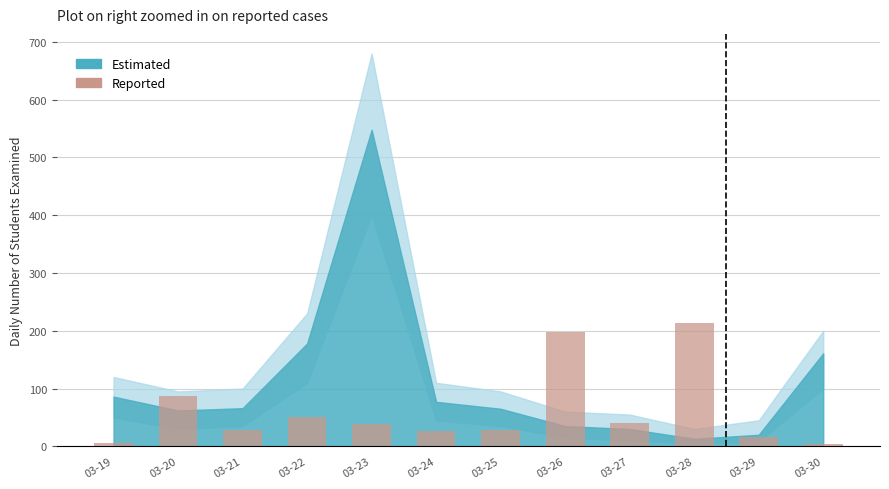

How many distinct data groups are displayed?

1